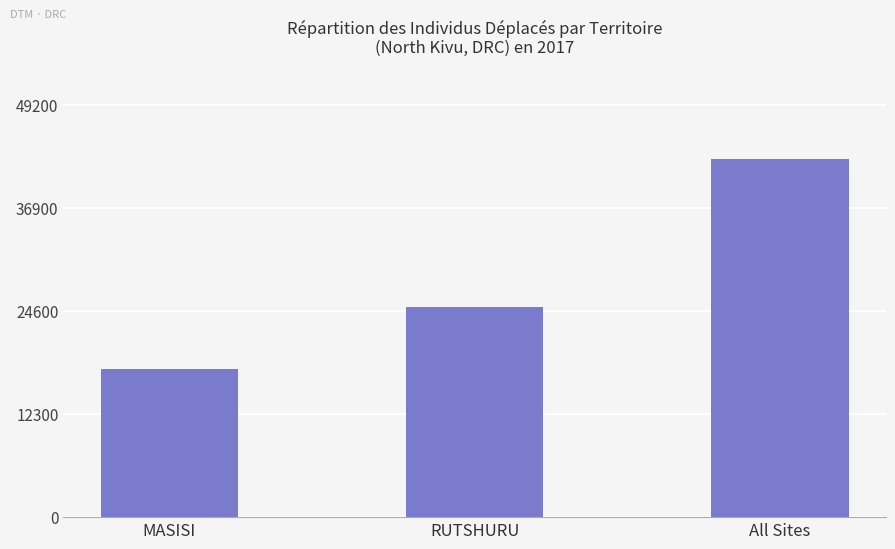

How many values are below 25032?

1